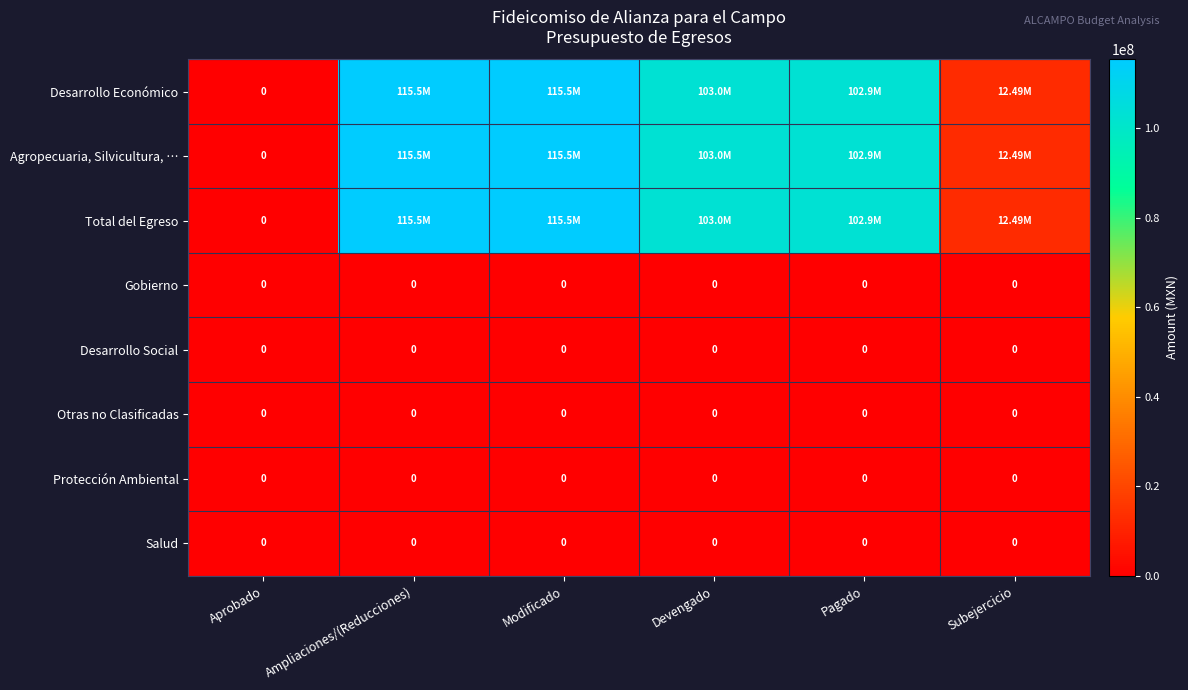

How many data points does each series have?

6